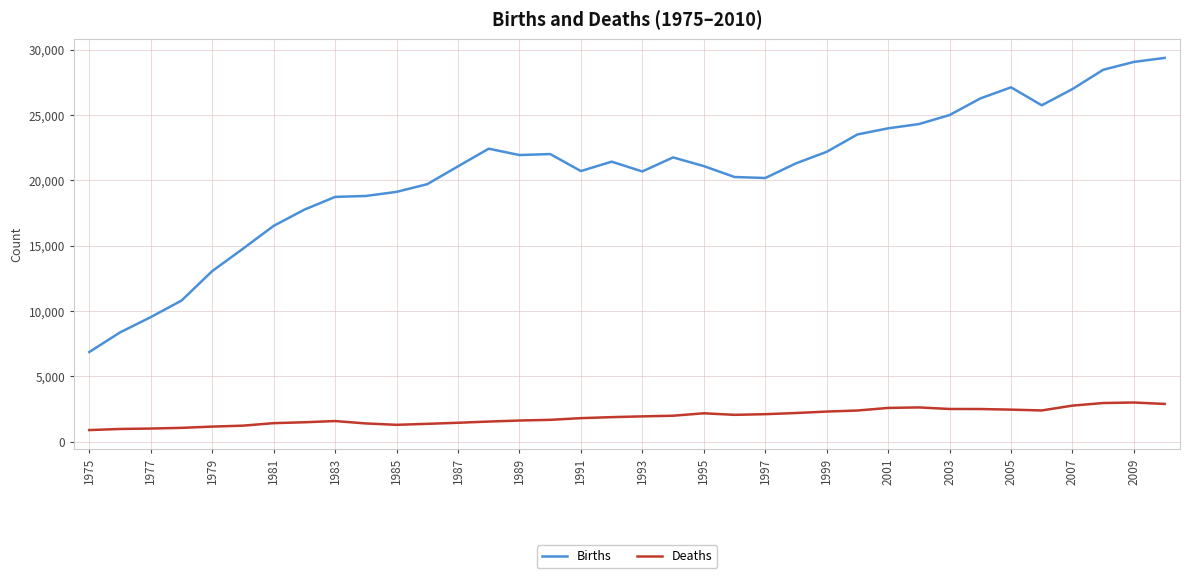

Which series has the widest spread of values?

Births